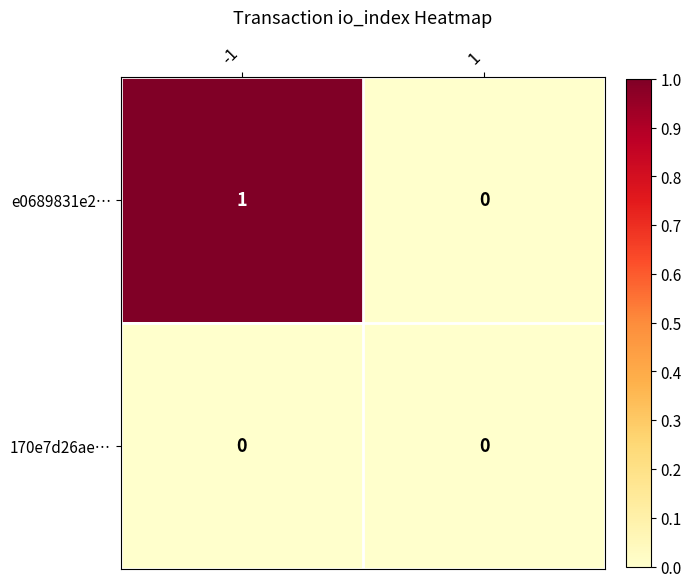

Is it true that e0689831e2… equals 0 at -1?

False